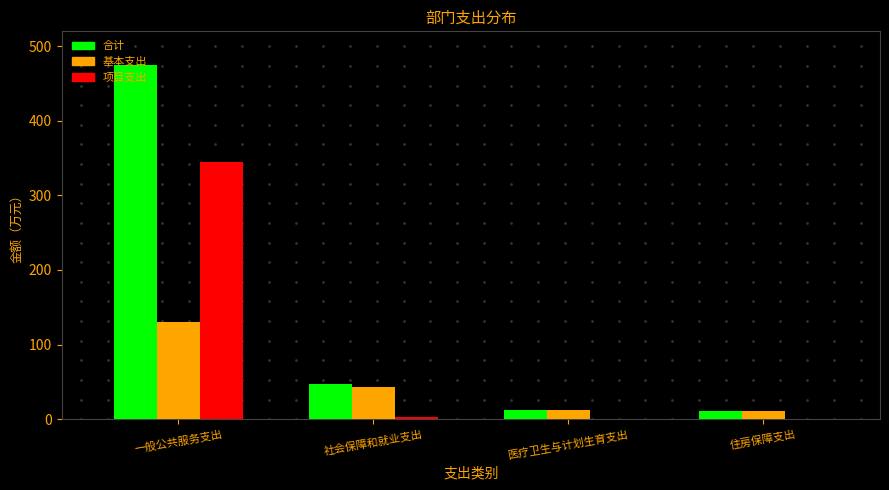

The value of 合计 at 住房保障支出 is 11.2. True or false?

True